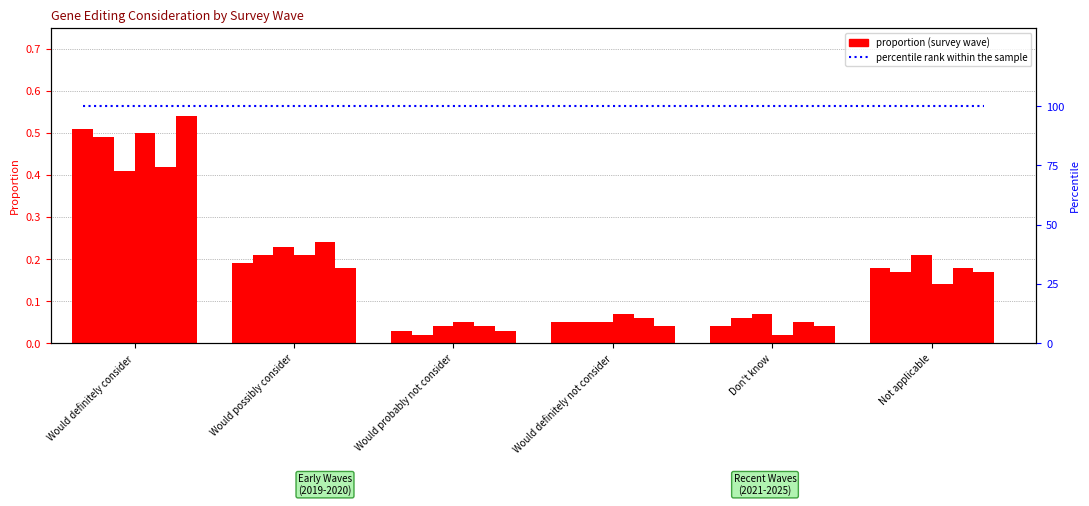

What is the difference between the highest and lowest values at Would possibly consider?

0.1